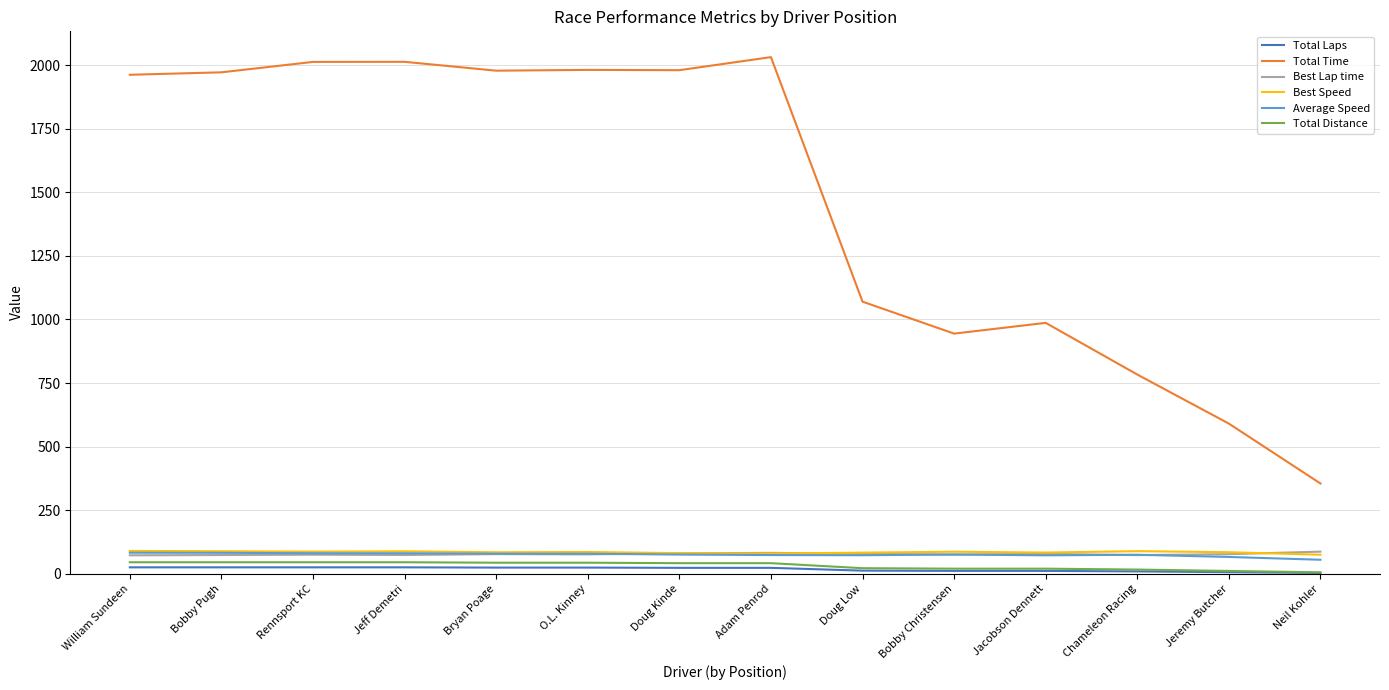

What is the smallest value displayed?

3.0